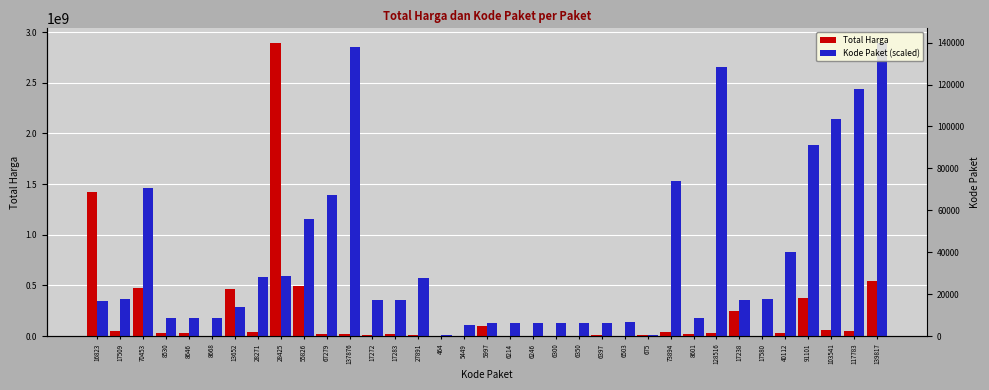

Is it true that Total Harga equals 4672200.0 at 6300?

True